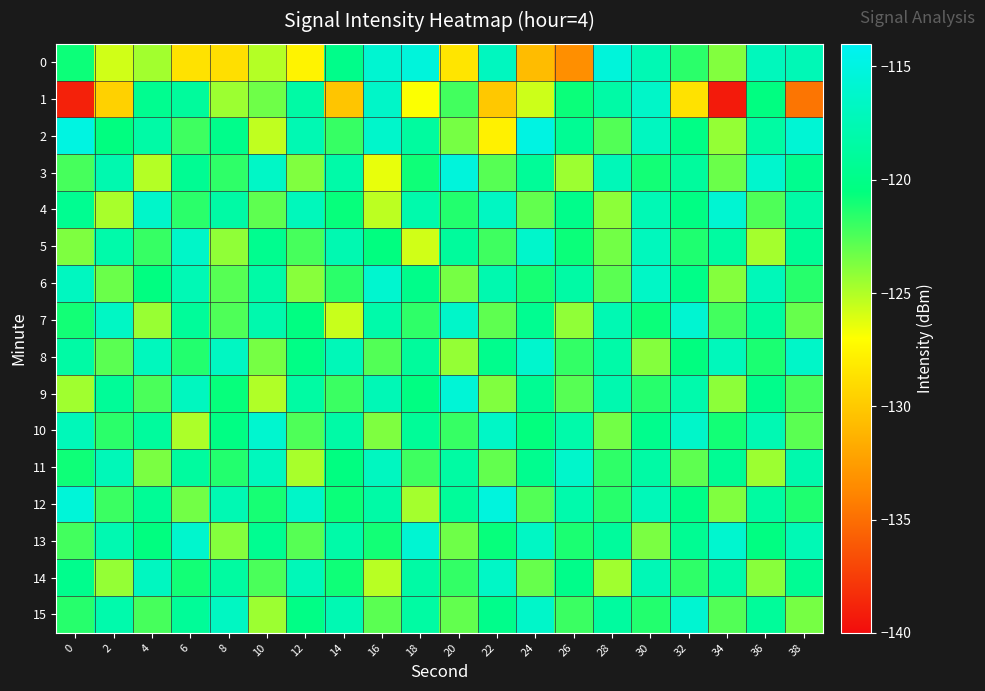

Rank the series by their maximum value, from highest to lowest.

2, 12, 3, 0, 9, 4, 13, 7, 15, 6, 10, 8, 5, 11, 1, 14